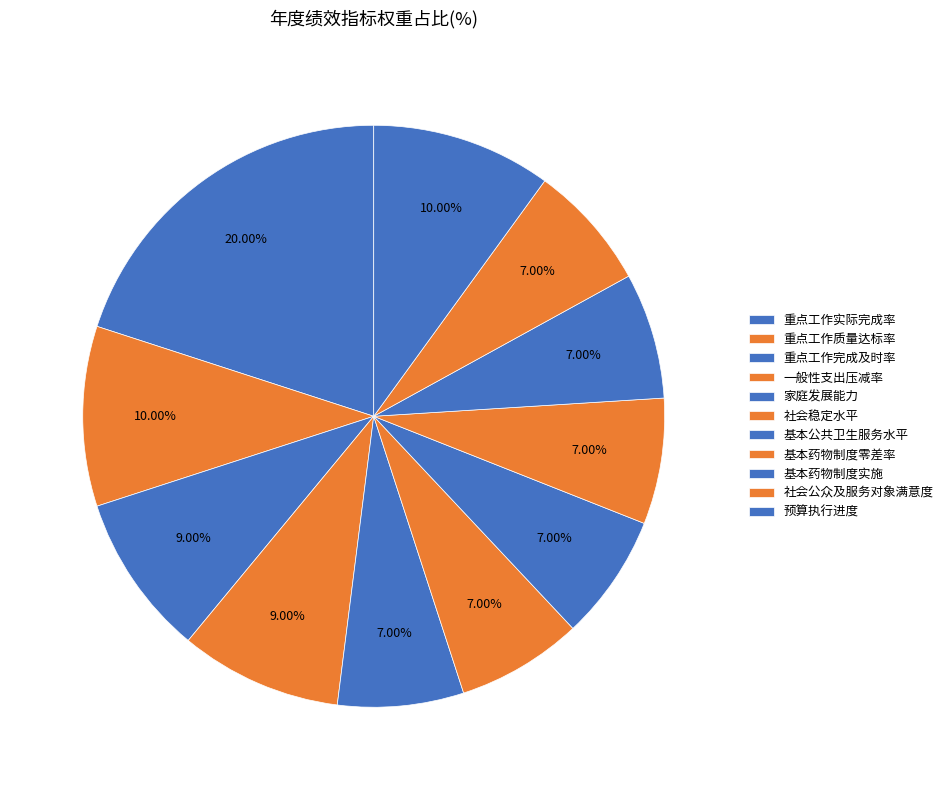

Is it true that 重点工作完成及时率 is 17% of the pie?

False